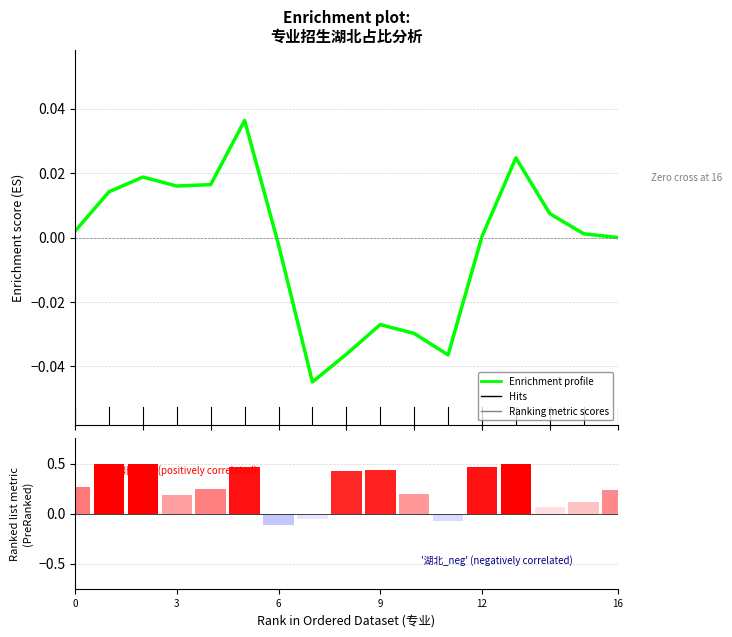

What is the total value across all series at 14?

0.1